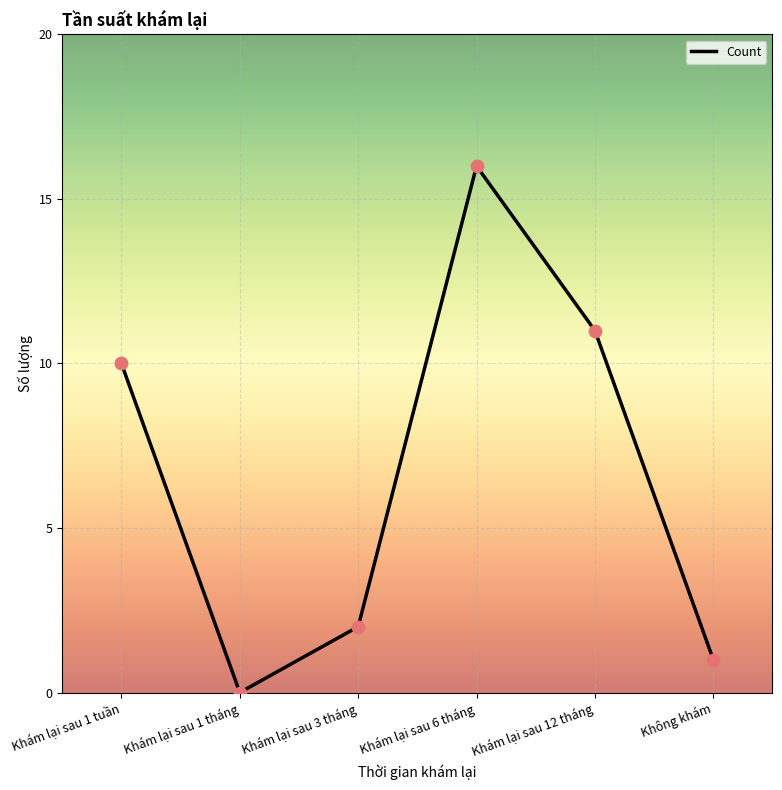

Between Khám lại sau 6 tháng and Khám lại sau 1 tháng, which is larger?

Khám lại sau 6 tháng